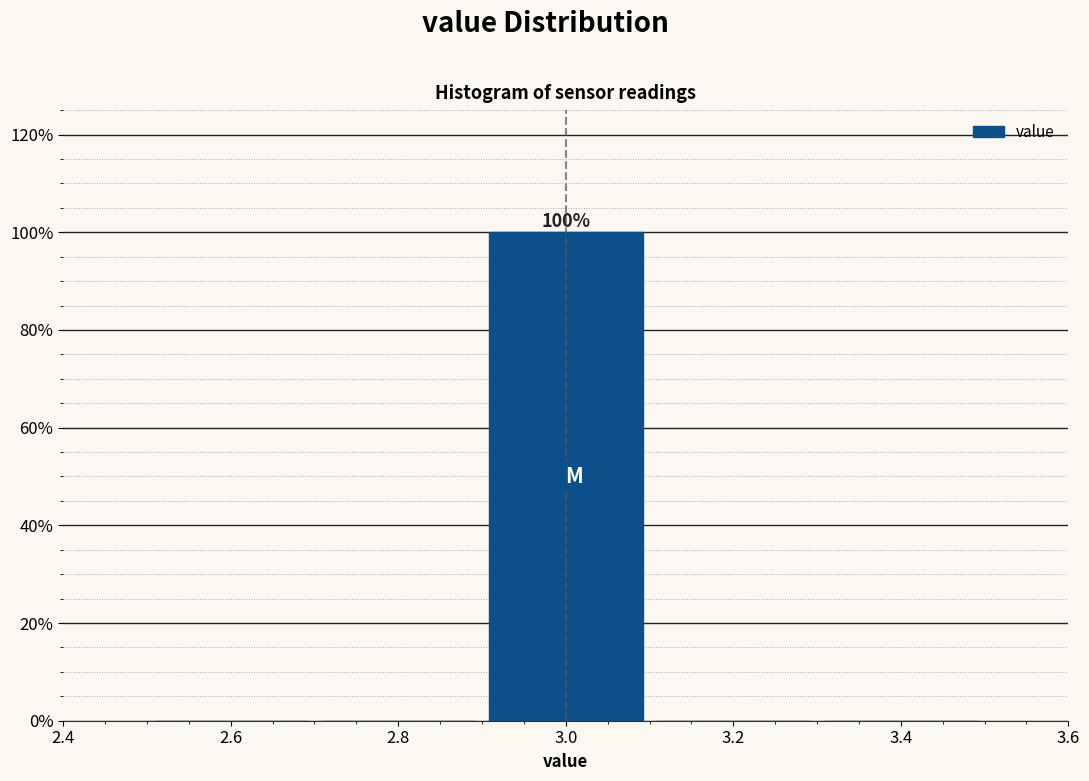

Which range on the x-axis has the tallest bar?

2.9 to 3.1